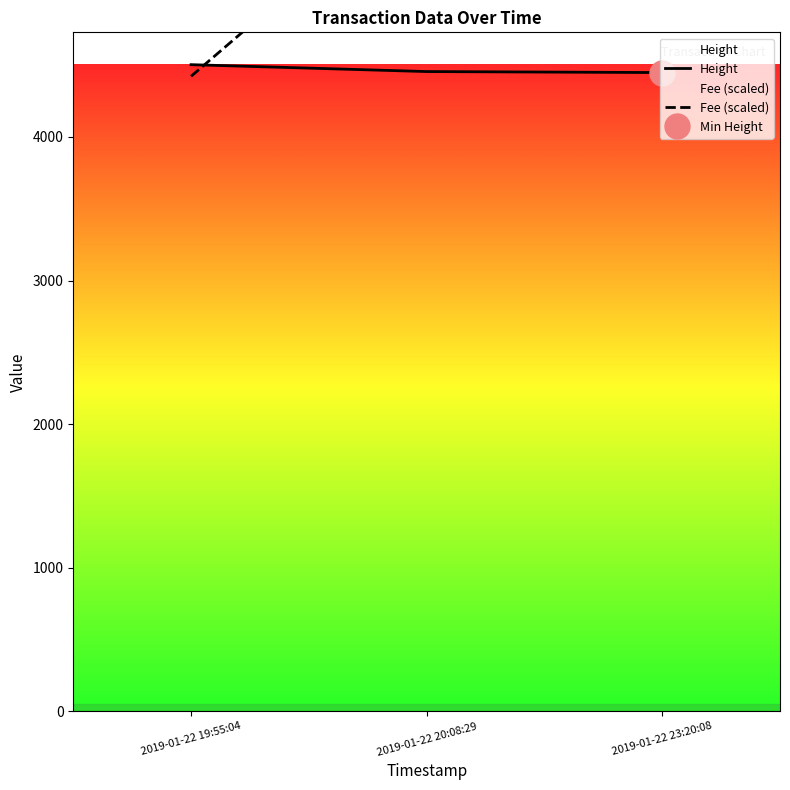

Reading left to right, what are all the values shown in this chart?

Height: 2019-01-22 19:55:04=4503.0	2019-01-22 20:08:29=4455.0	2019-01-22 23:20:08=4448.0
Fee (scaled): 2019-01-22 19:55:04=4422.1	2019-01-22 20:08:29=5831.0	2019-01-22 23:20:08=8014.0